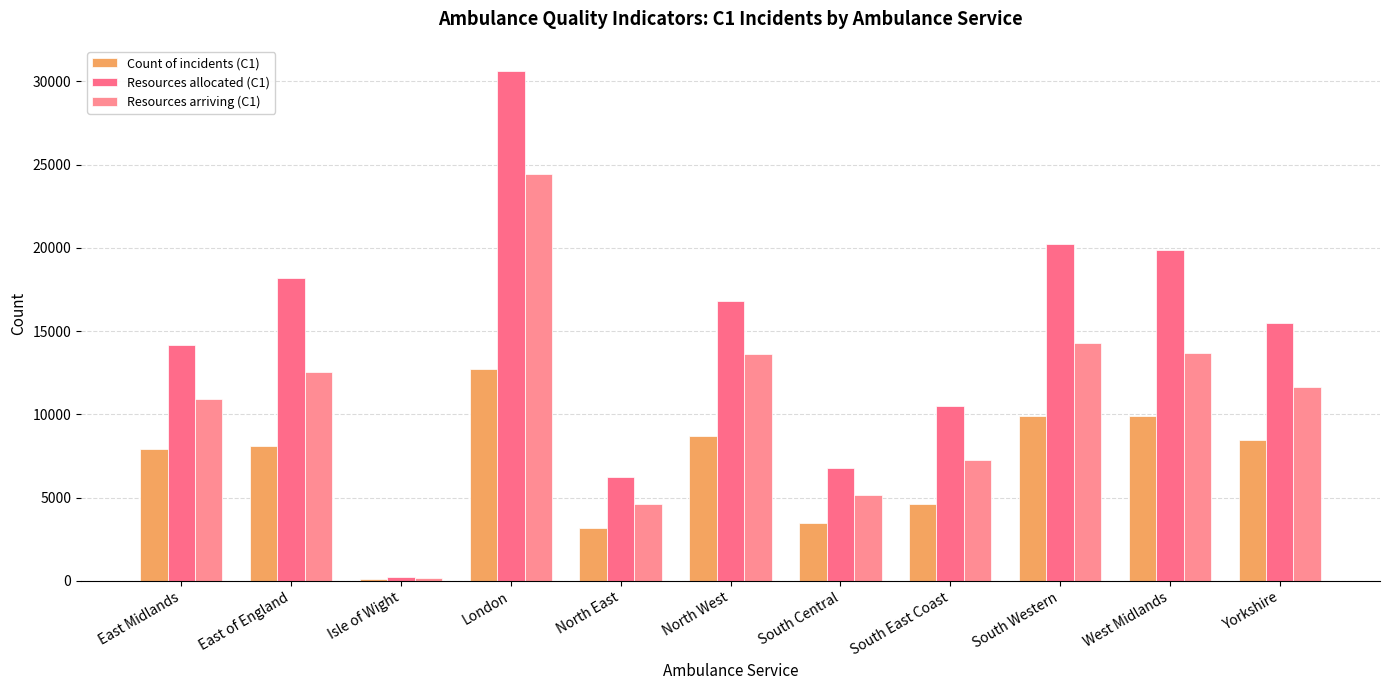

At which label is Count of incidents (C1) closest to 6406?

East Midlands